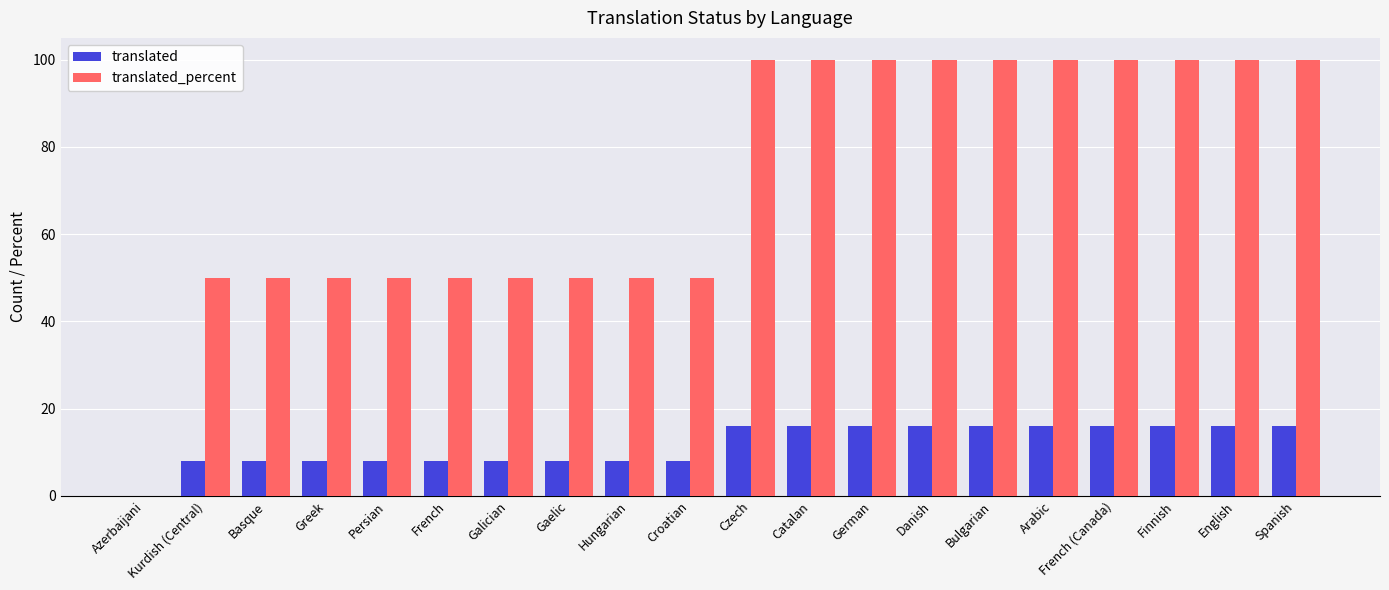

What is the total value across all series at Arabic?

116